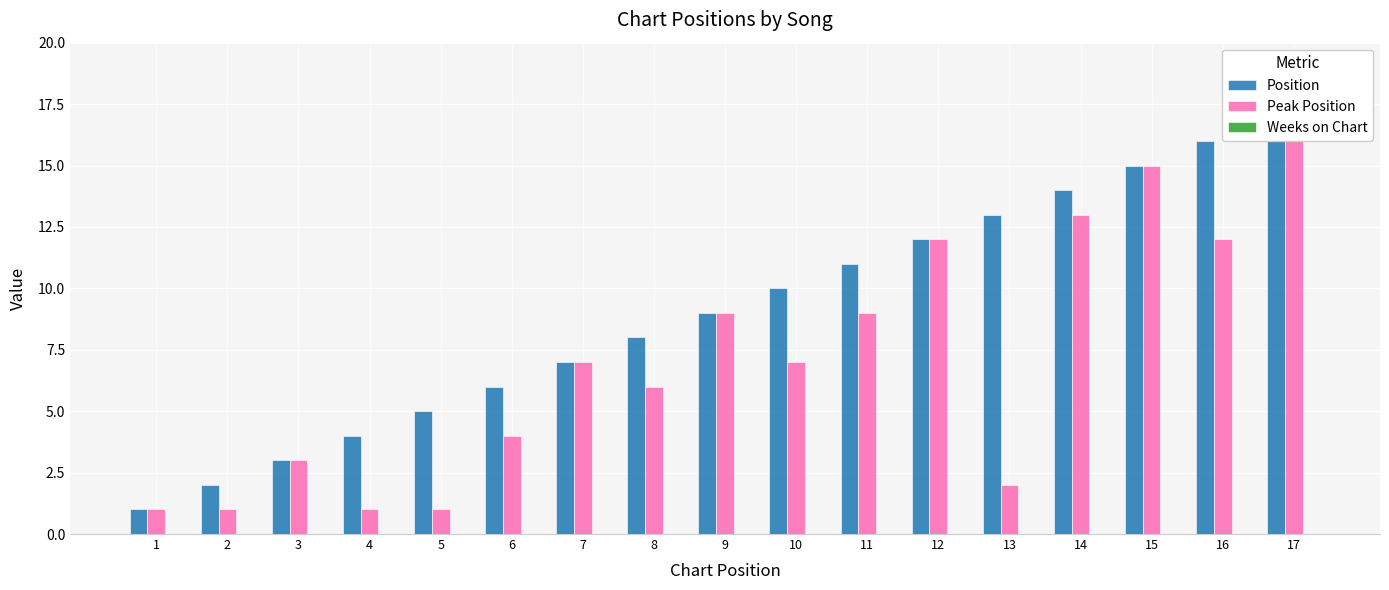

At 7, list the series in order from smallest to largest.

Weeks on Chart, Position, Peak Position